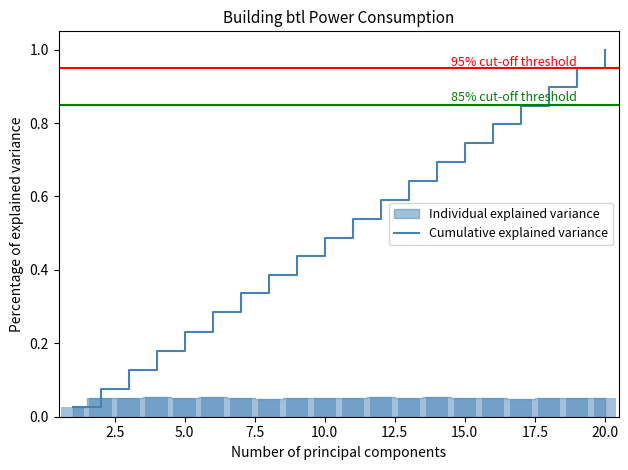

What is the highest value of the Cumulative explained variance series?

1.0